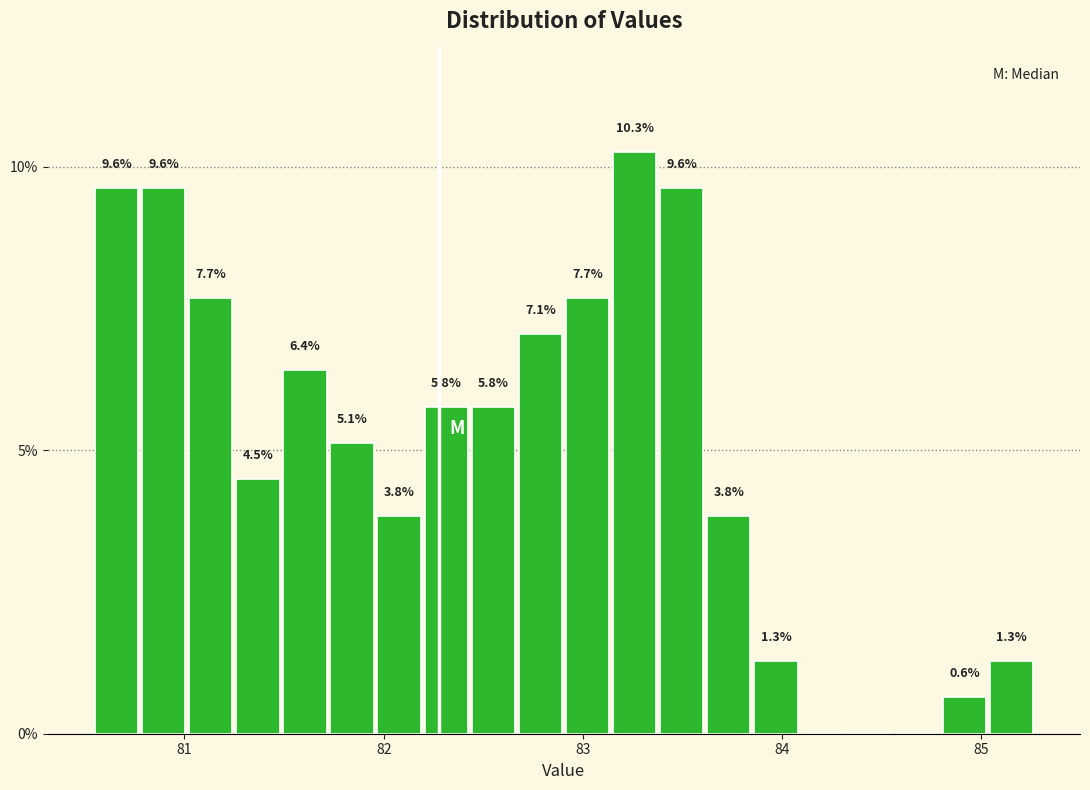

Around what value on the x-axis is the tallest bar? Give the approximate position of its centre, as read against the axis.

83.3